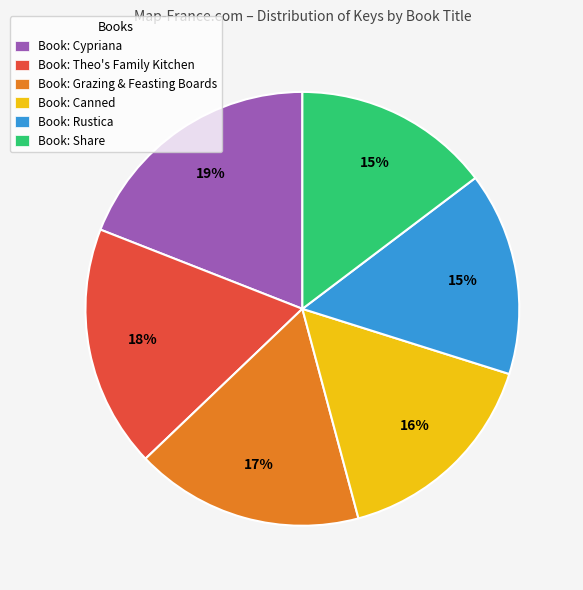

Is there a majority slice in this chart?

No